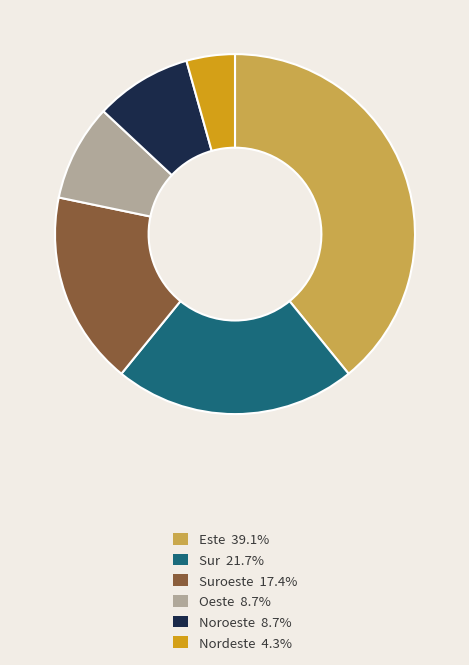

How many segments does this pie chart have?

6